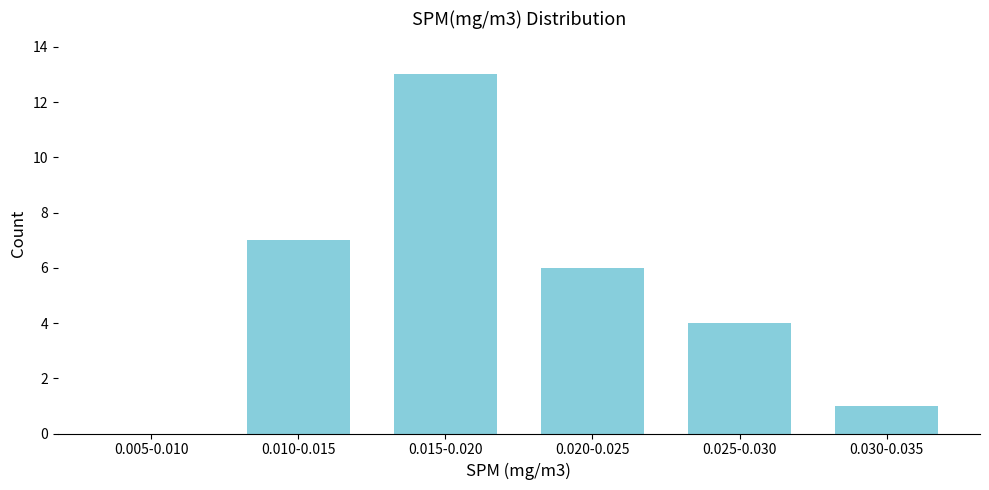

Reading left to right, what are all the values shown in this chart?

0.005-0.010=0	0.010-0.015=7	0.015-0.020=13	0.020-0.025=6	0.025-0.030=4	0.030-0.035=1